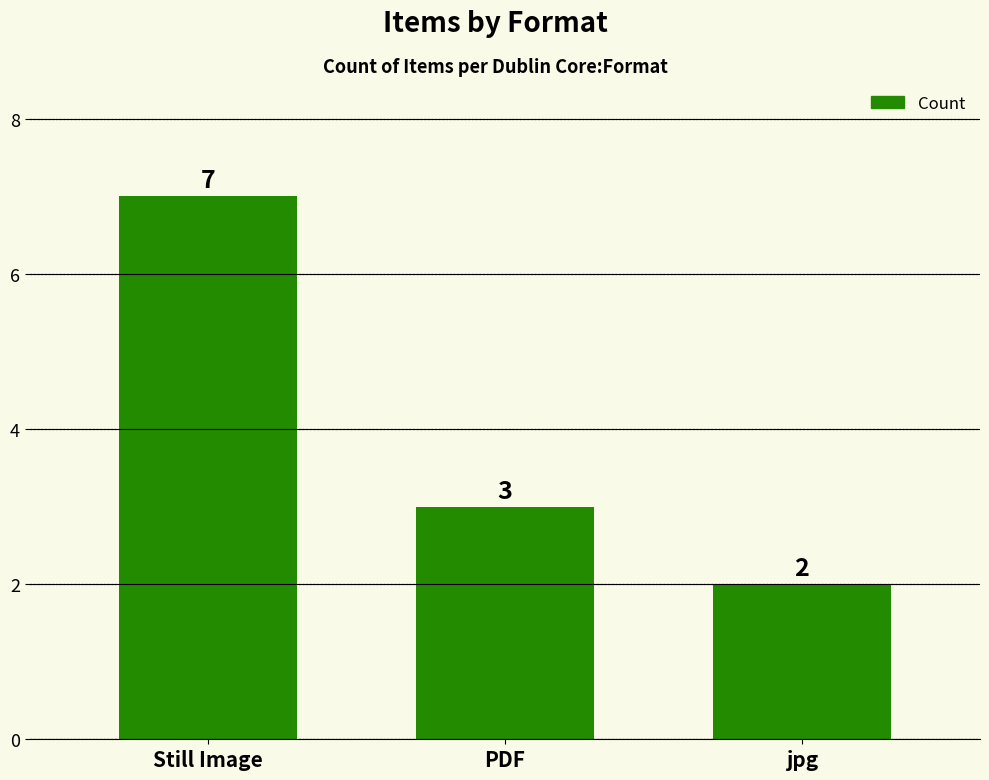

The chart shows a value of 7 at Still Image. True or false?

True